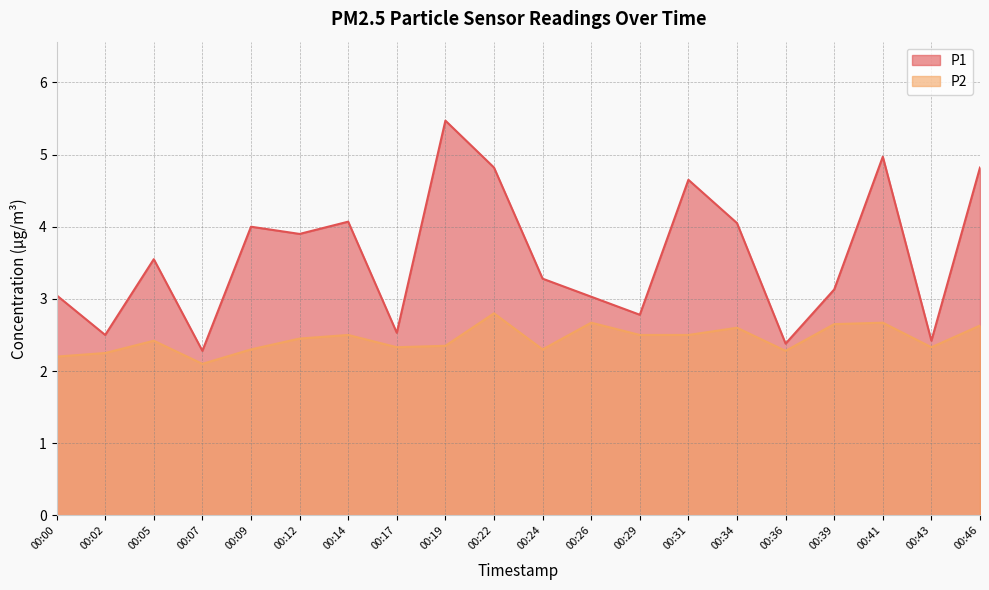

At 00:02, list the series in order from smallest to largest.

P2, P1